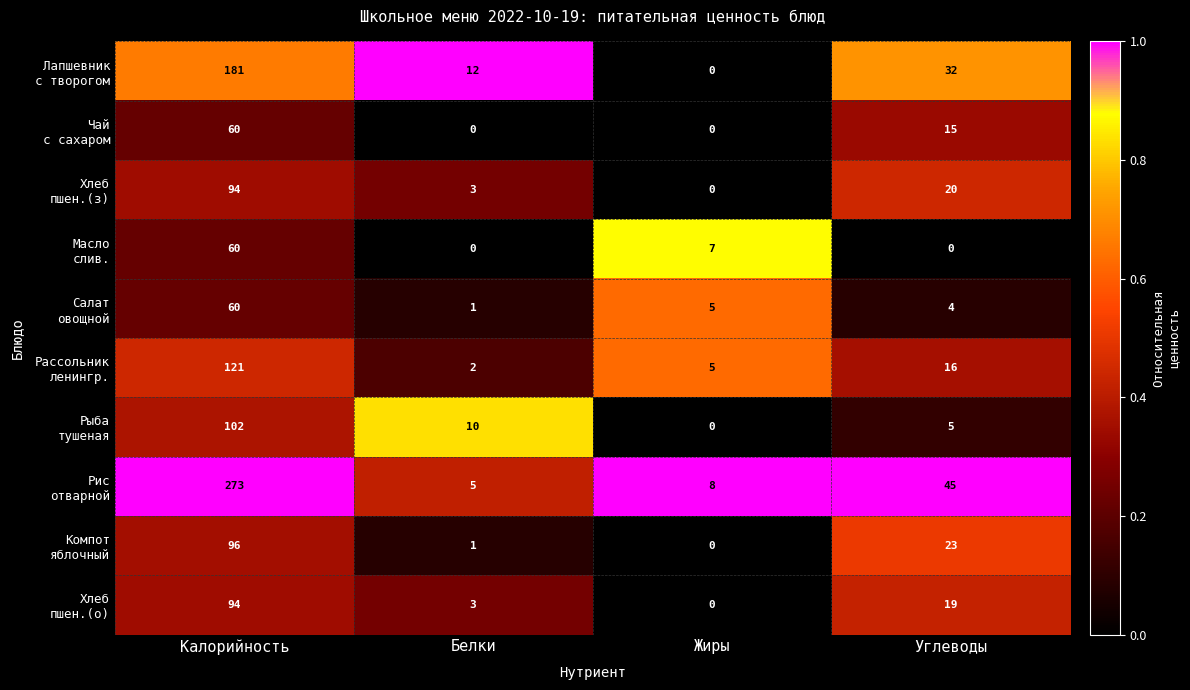

What is the spread (max minus min) of values at Калорийность?

213